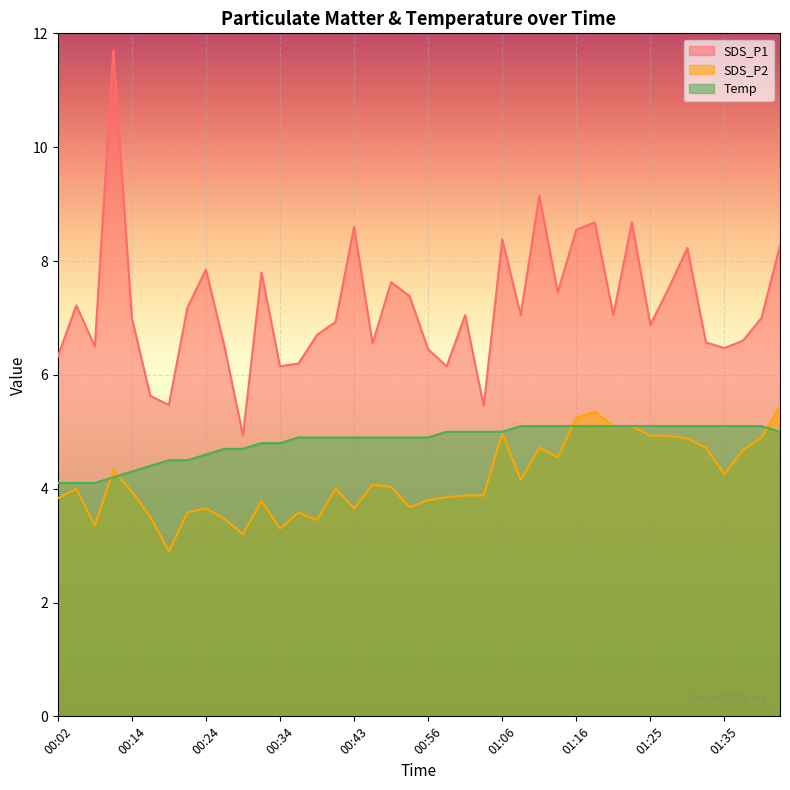

What is the total value across all series at 01:06?

18.4